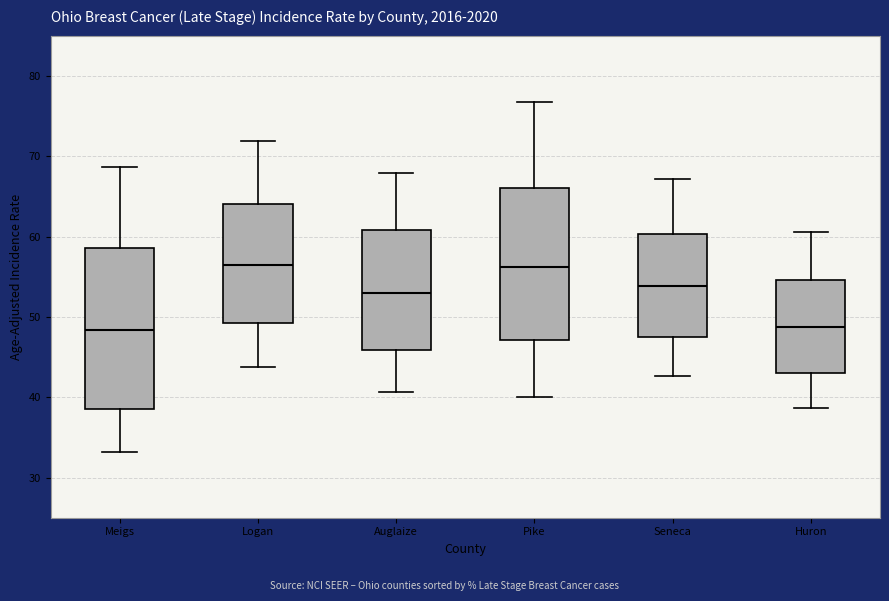

Where is the lower edge of the box for Meigs on the y-axis? The values are not printed on the chart, so give them approximately, as read against the axis.

39